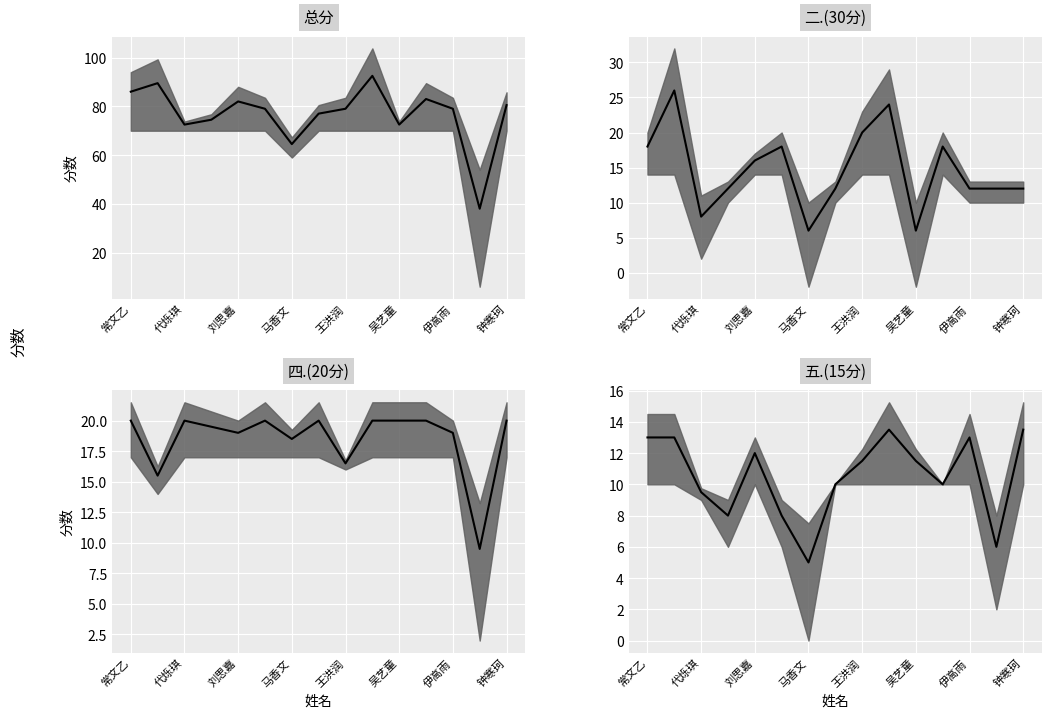

What is the approximate value of 总分 median at 王洪润?

79.0